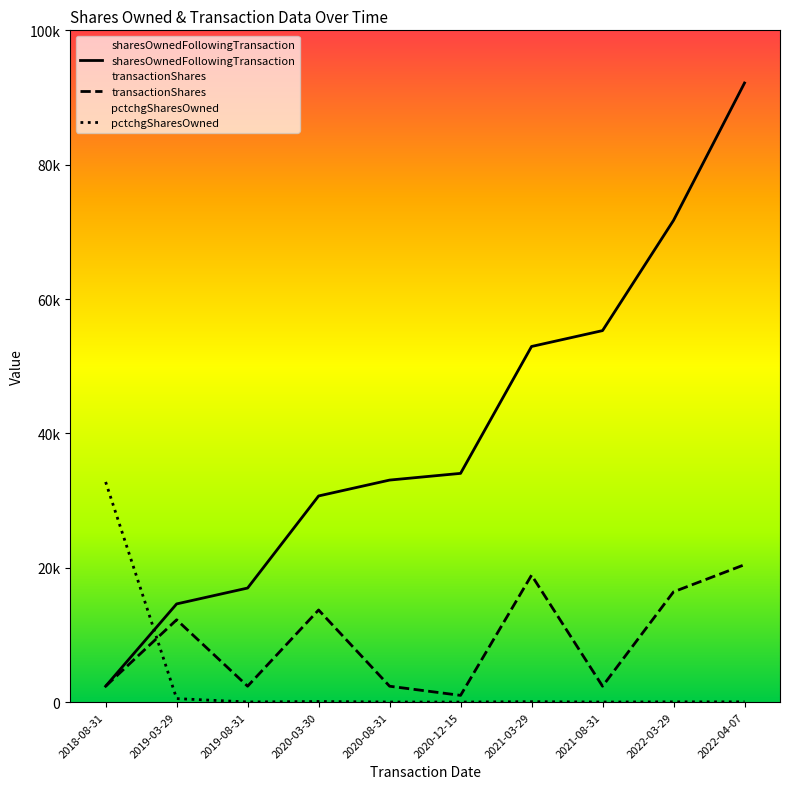

What is the label of the 9th point from the left?

2022-03-29